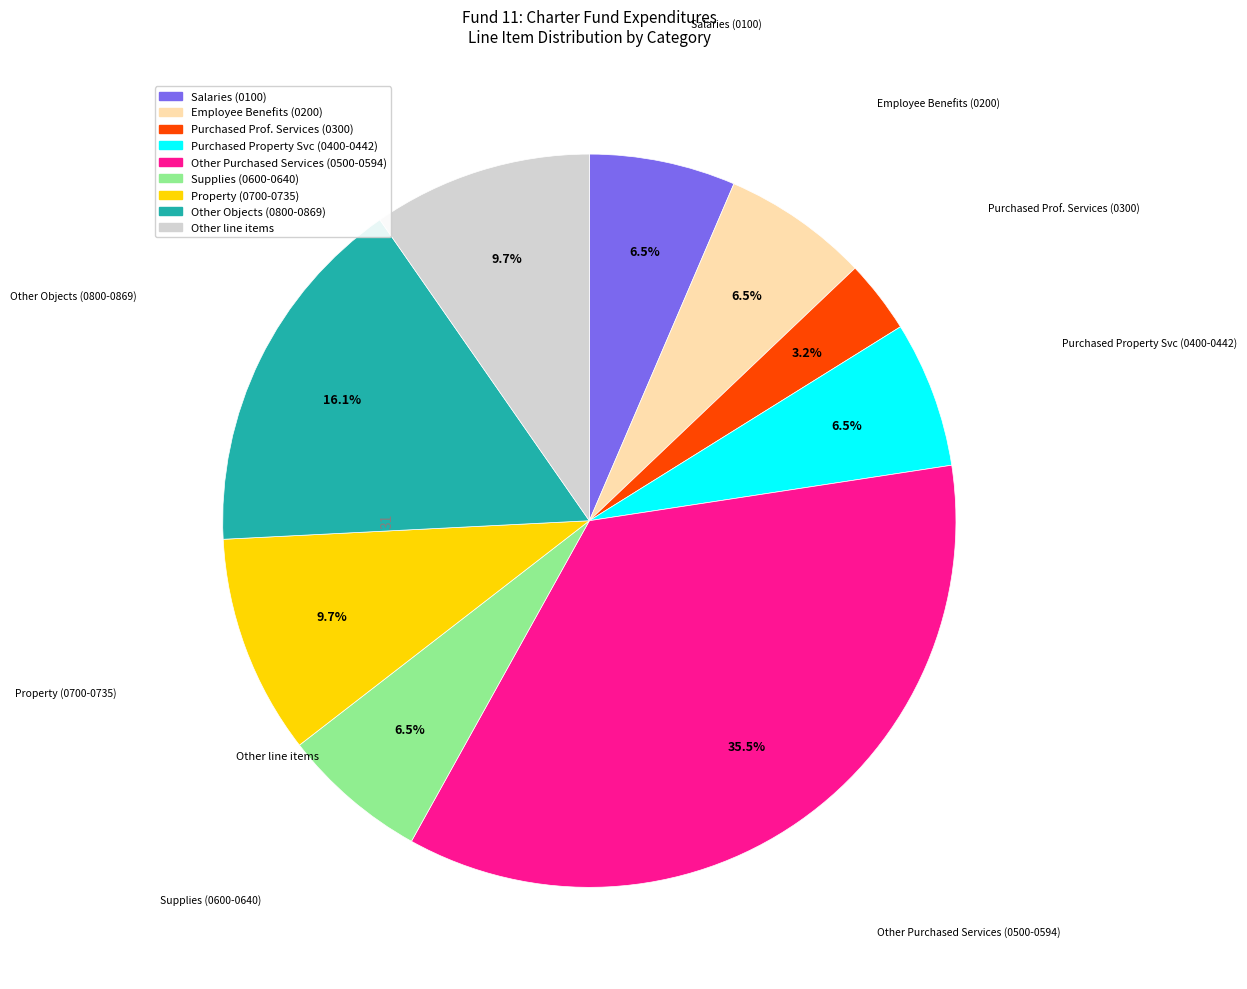

Is there any slice that represents more than half of the pie?

No